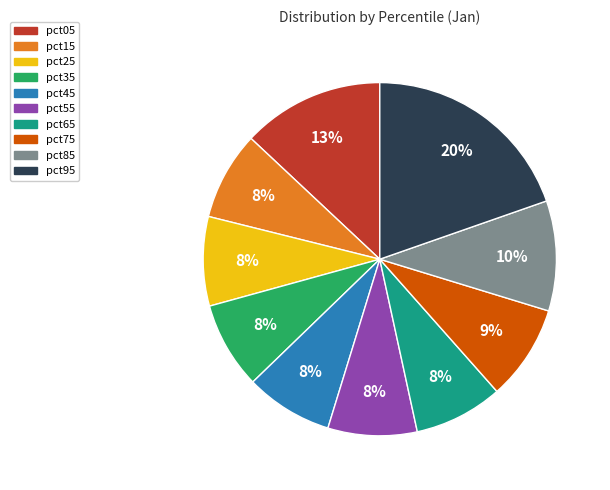

Is the sum of pct15 and pct45 greater than half?

No